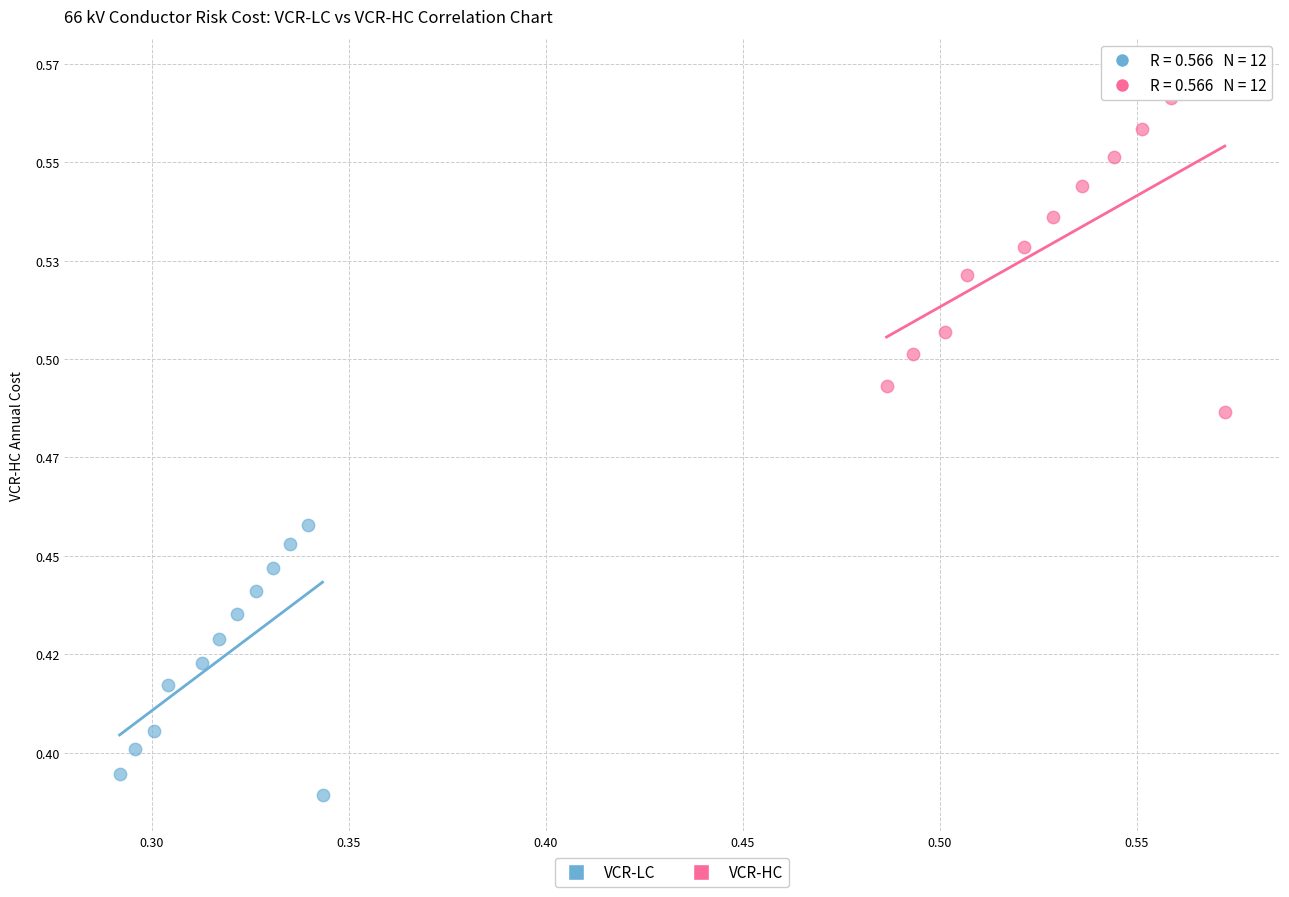

Which series reaches the minimum Y coordinate?

VCR-LC